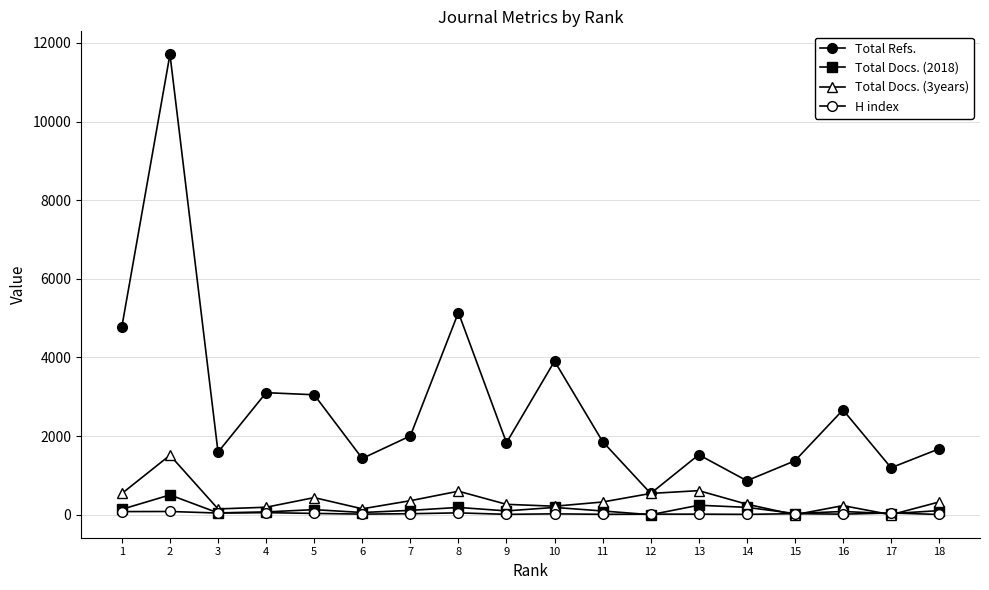

How many distinct data groups are displayed?

4